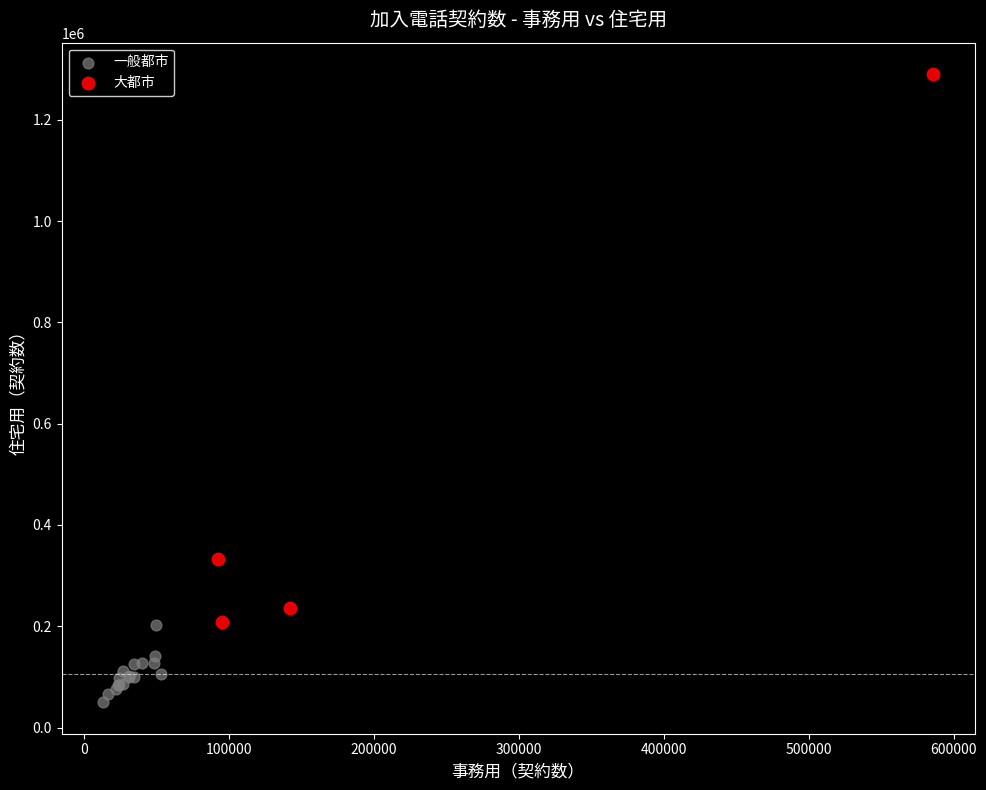

Which series reaches the minimum Y coordinate?

一般都市